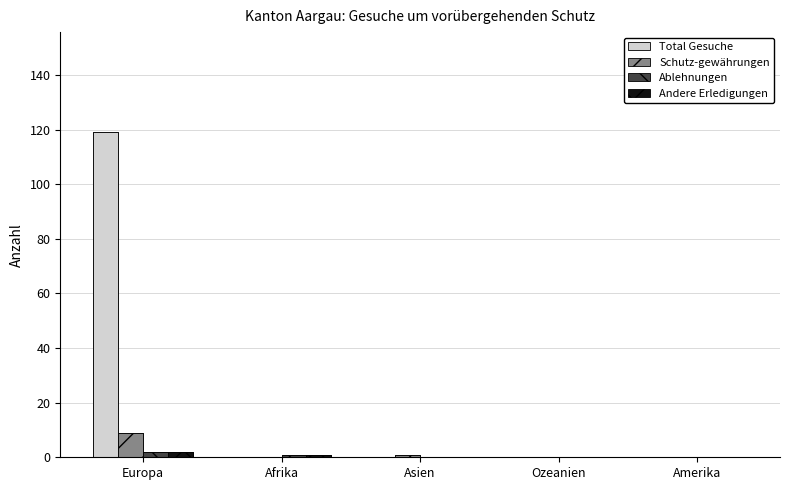

The value of Total Gesuche at Ozeanien is 0. True or false?

True